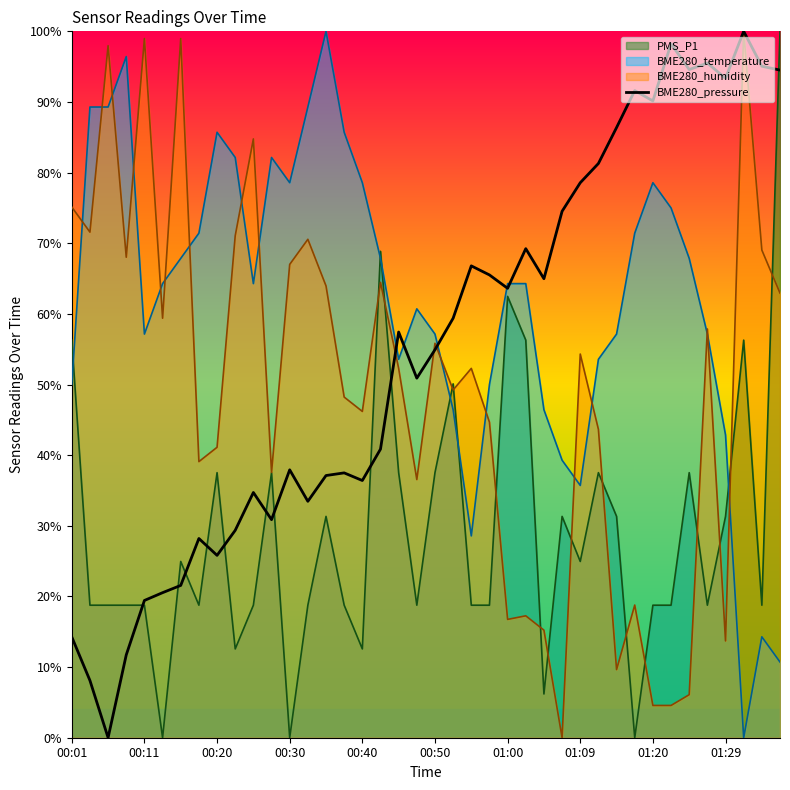

The value at 10 is 19.8. True or false?

False